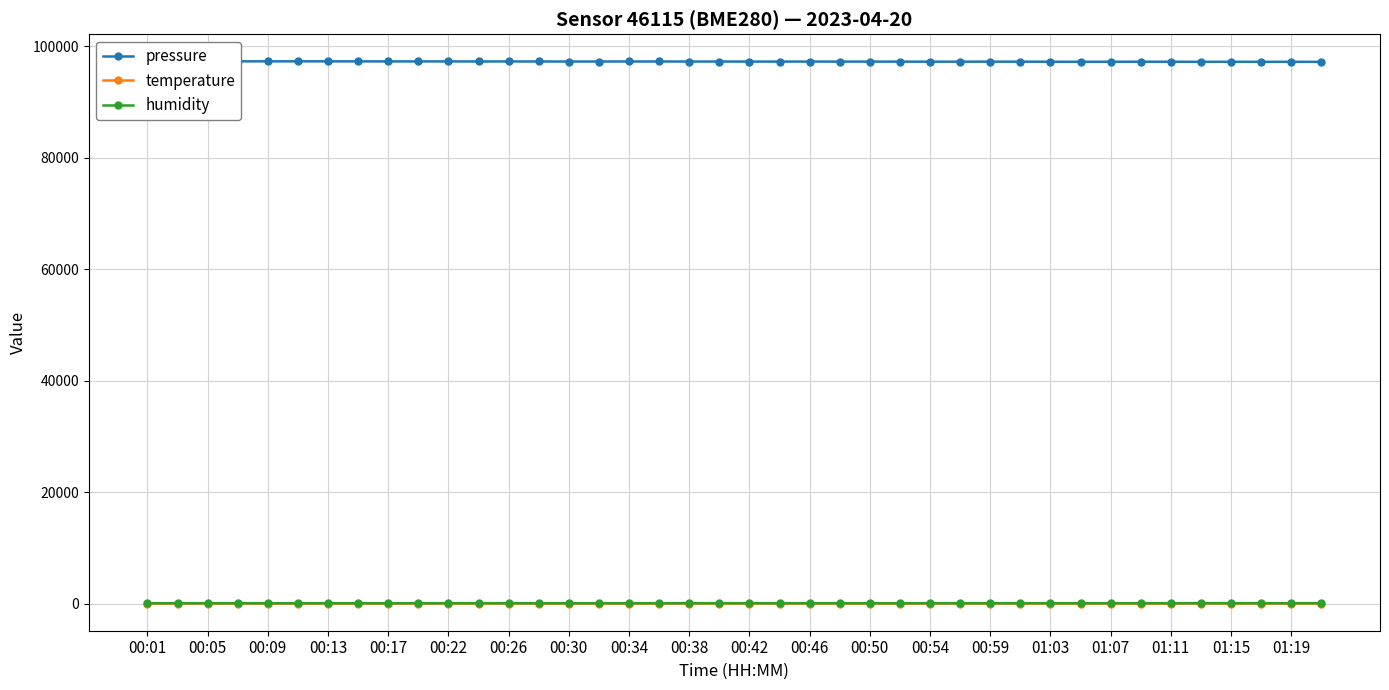

How many categories are shown in the chart?

40